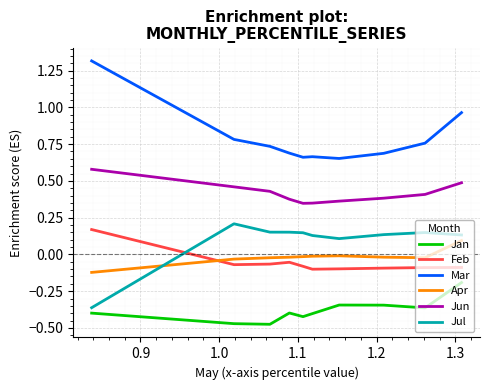

True or false: Jan and Jun intersect in this chart.

False